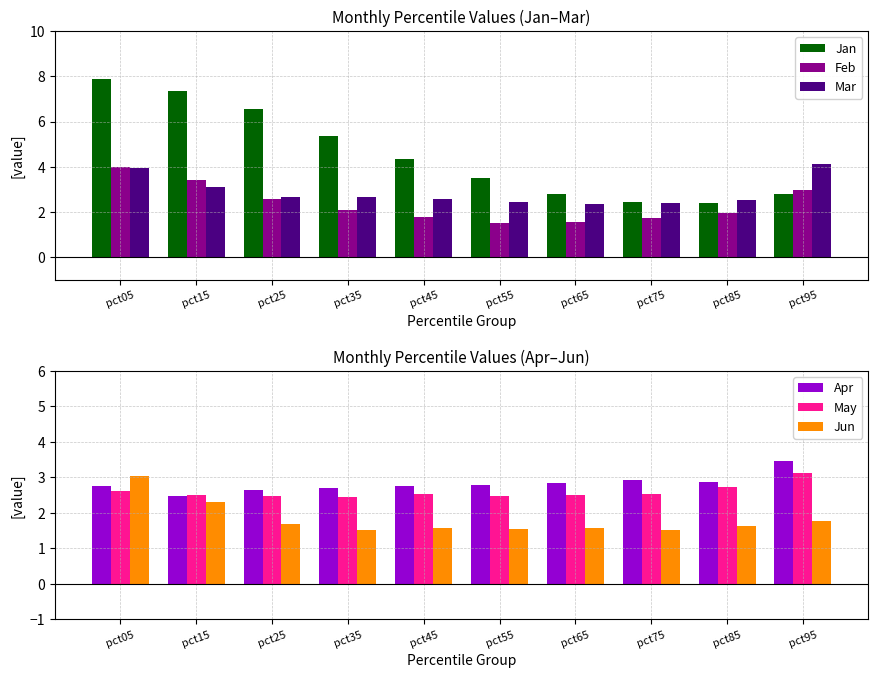

The value of Jun at pct25 is 1.7. True or false?

True